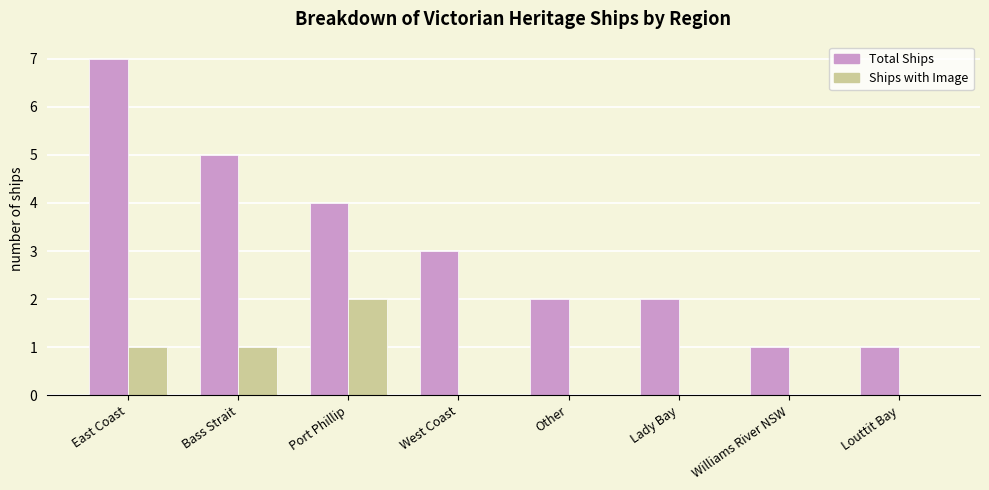

What are all the series names shown in the legend?

Total Ships, Ships with Image